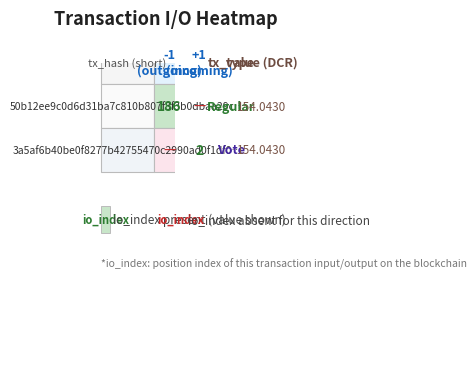

True or false: valid has a value of 0.6 at values.

False